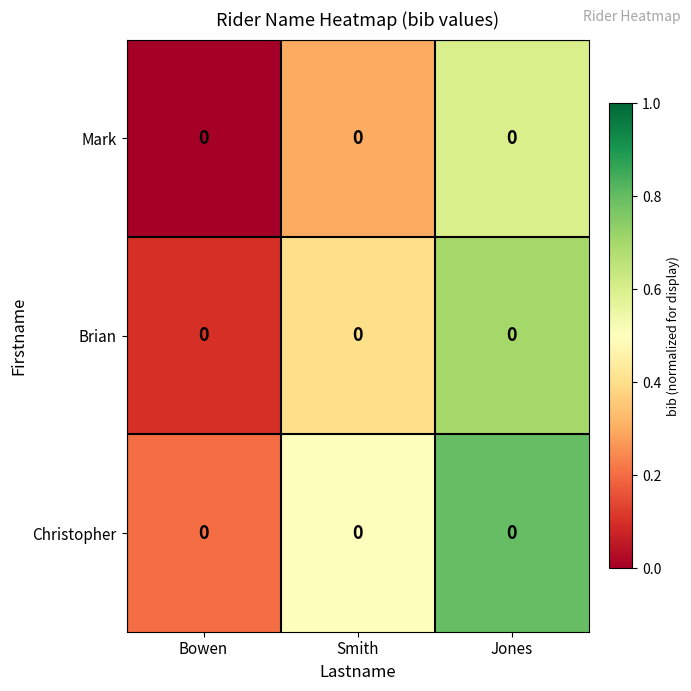

Reading left to right, what are all the values shown in this chart?

Mark: Bowen=0.0	Smith=0.0	Jones=0.0
Brian: Bowen=0.0	Smith=0.0	Jones=0.0
Christopher: Bowen=0.0	Smith=0.0	Jones=0.0